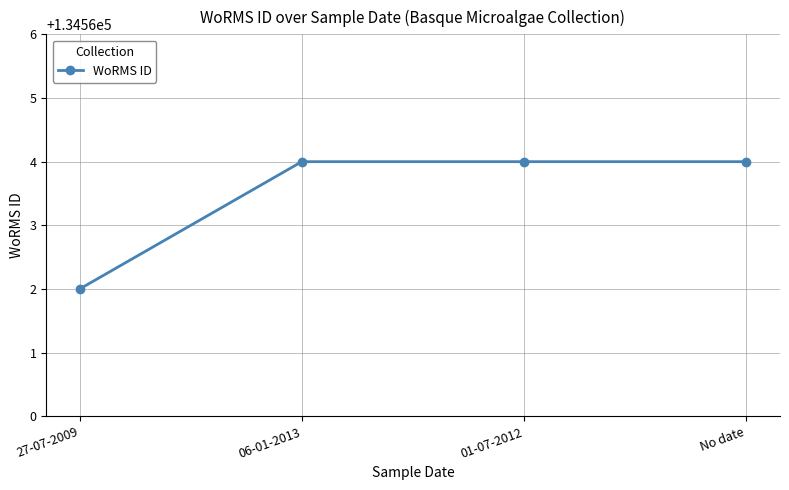

Does the chart display data point markers on the line(s)?

Yes